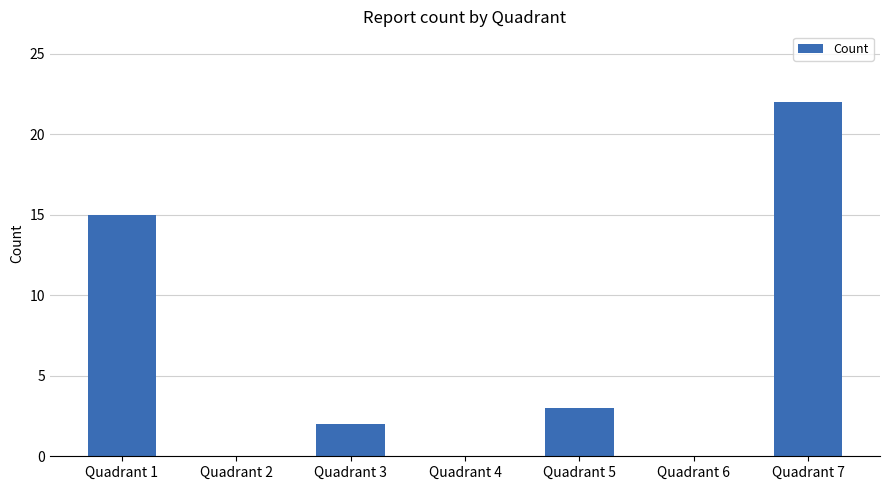

Reading right to left, transcribe all the data shown in this chart.

Quadrant 7=22	Quadrant 6=0	Quadrant 5=3	Quadrant 4=0	Quadrant 3=2	Quadrant 2=0	Quadrant 1=15